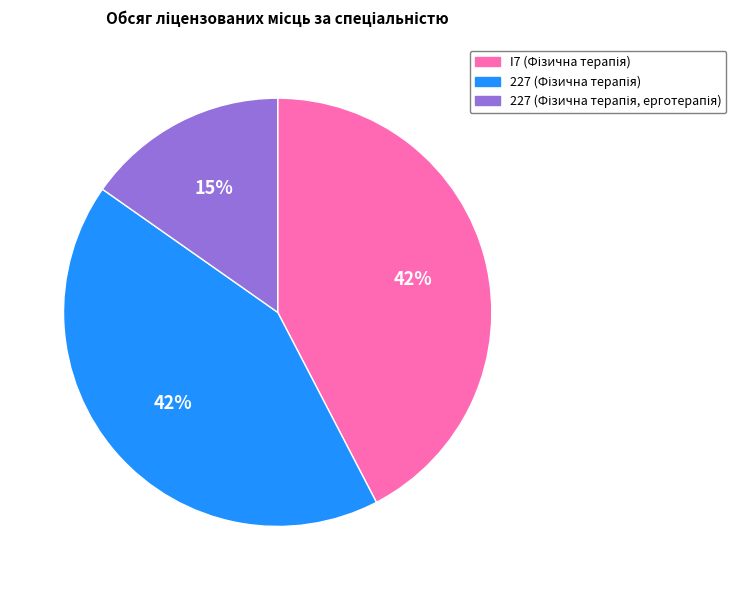

To the nearest percent, what is the average slice percentage?

33%